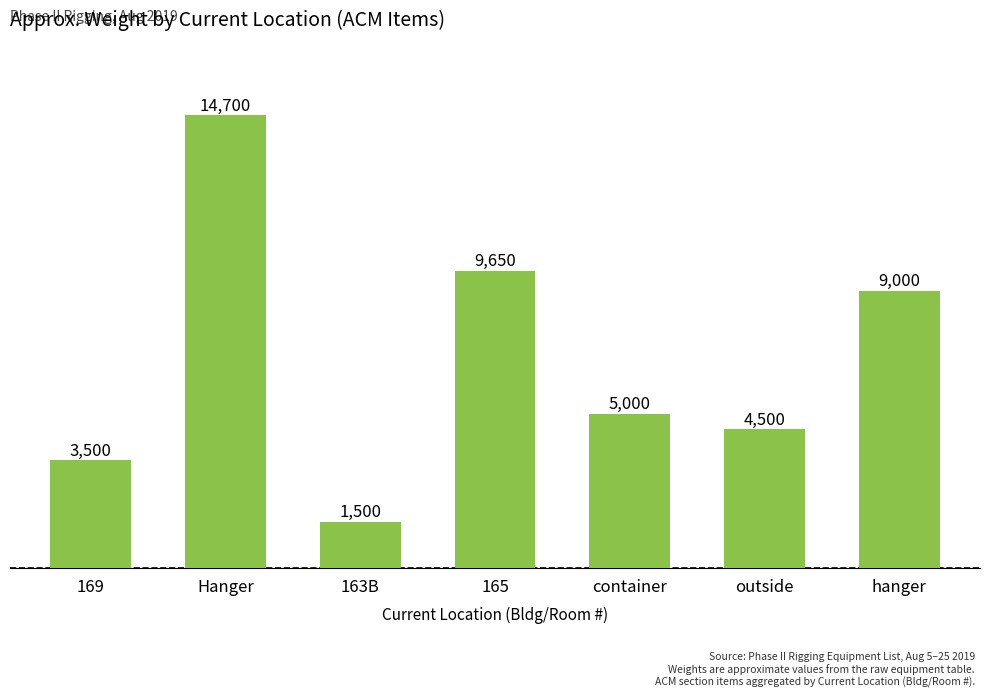

What is the label of the 1st bar from the right?

hanger